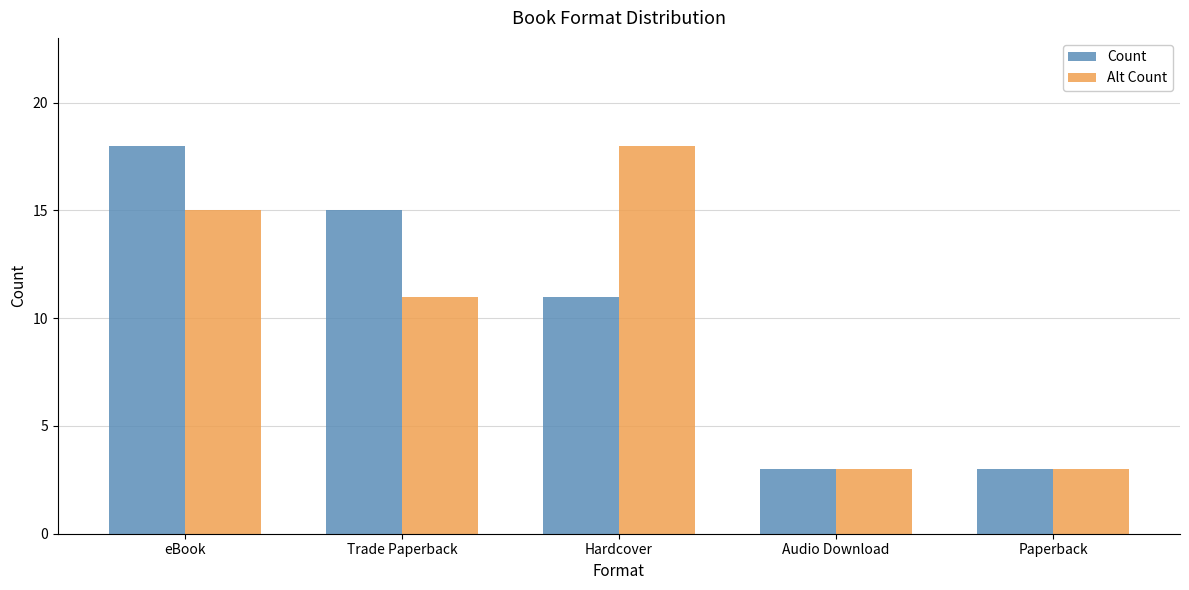

What is the label of the 5th bar from the right?

eBook